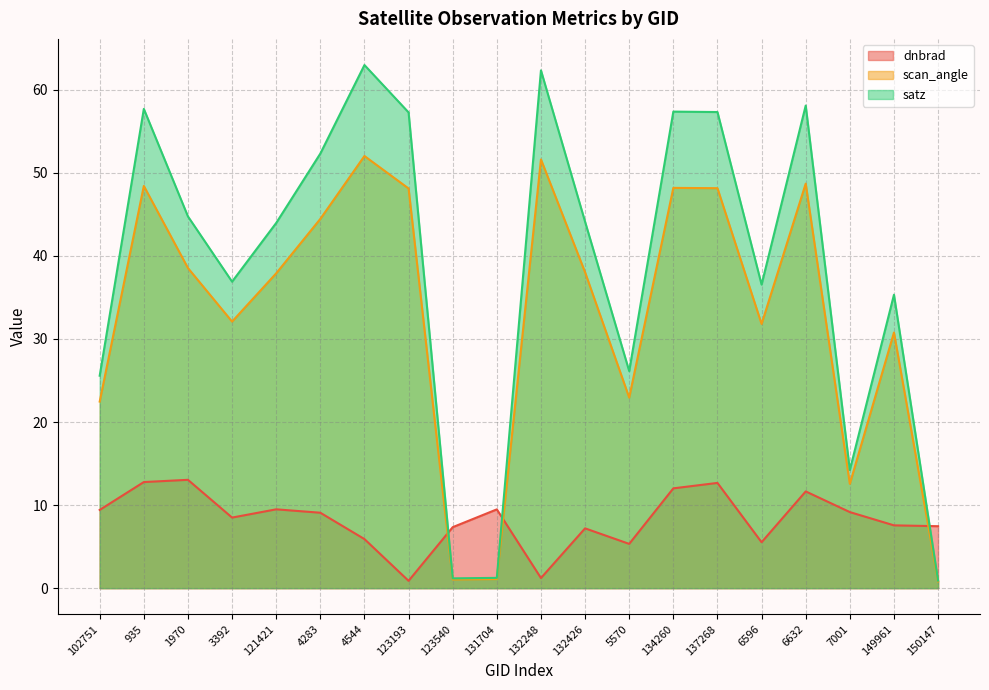

How many lines are shown in the chart?

3